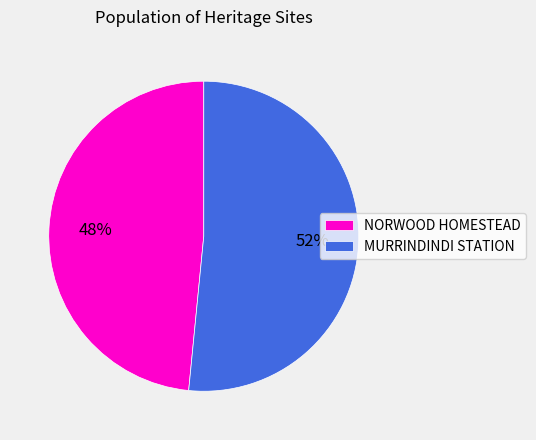

How many slices are in this pie chart?

2